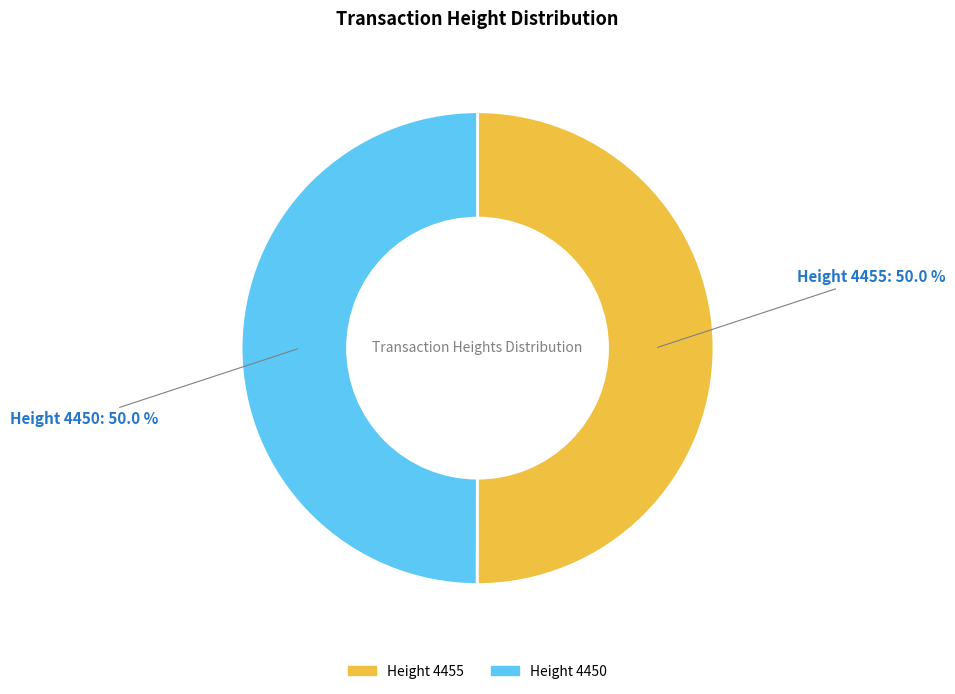

What is the largest slice in the pie chart?

4455